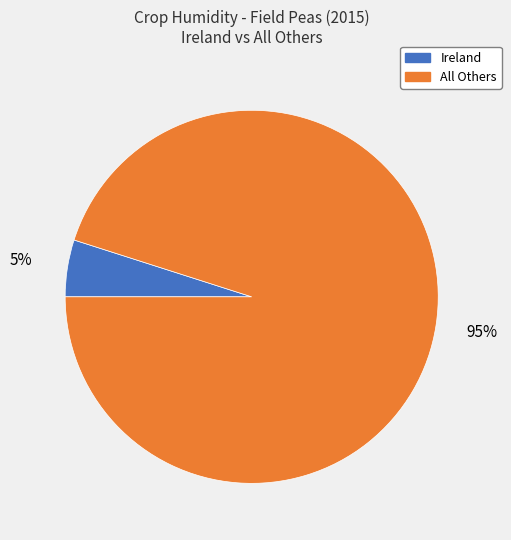

To the nearest percent, what is the difference between the largest and smallest slice percentages?

90%